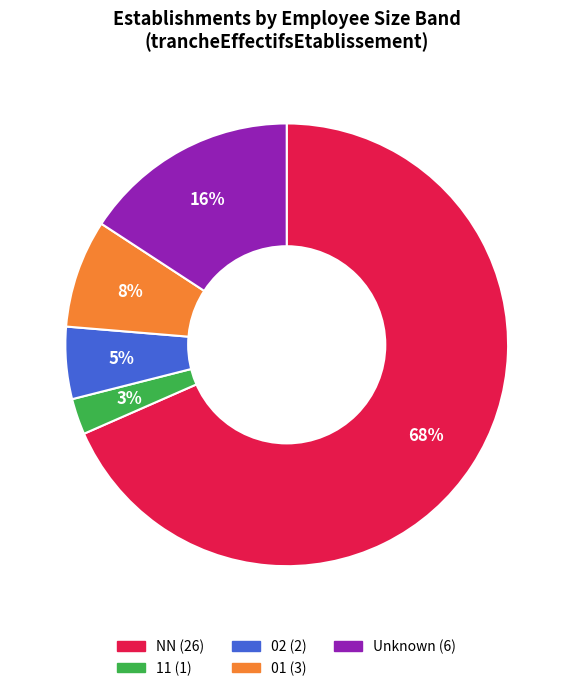

To the nearest percent, what is the average slice percentage?

20%